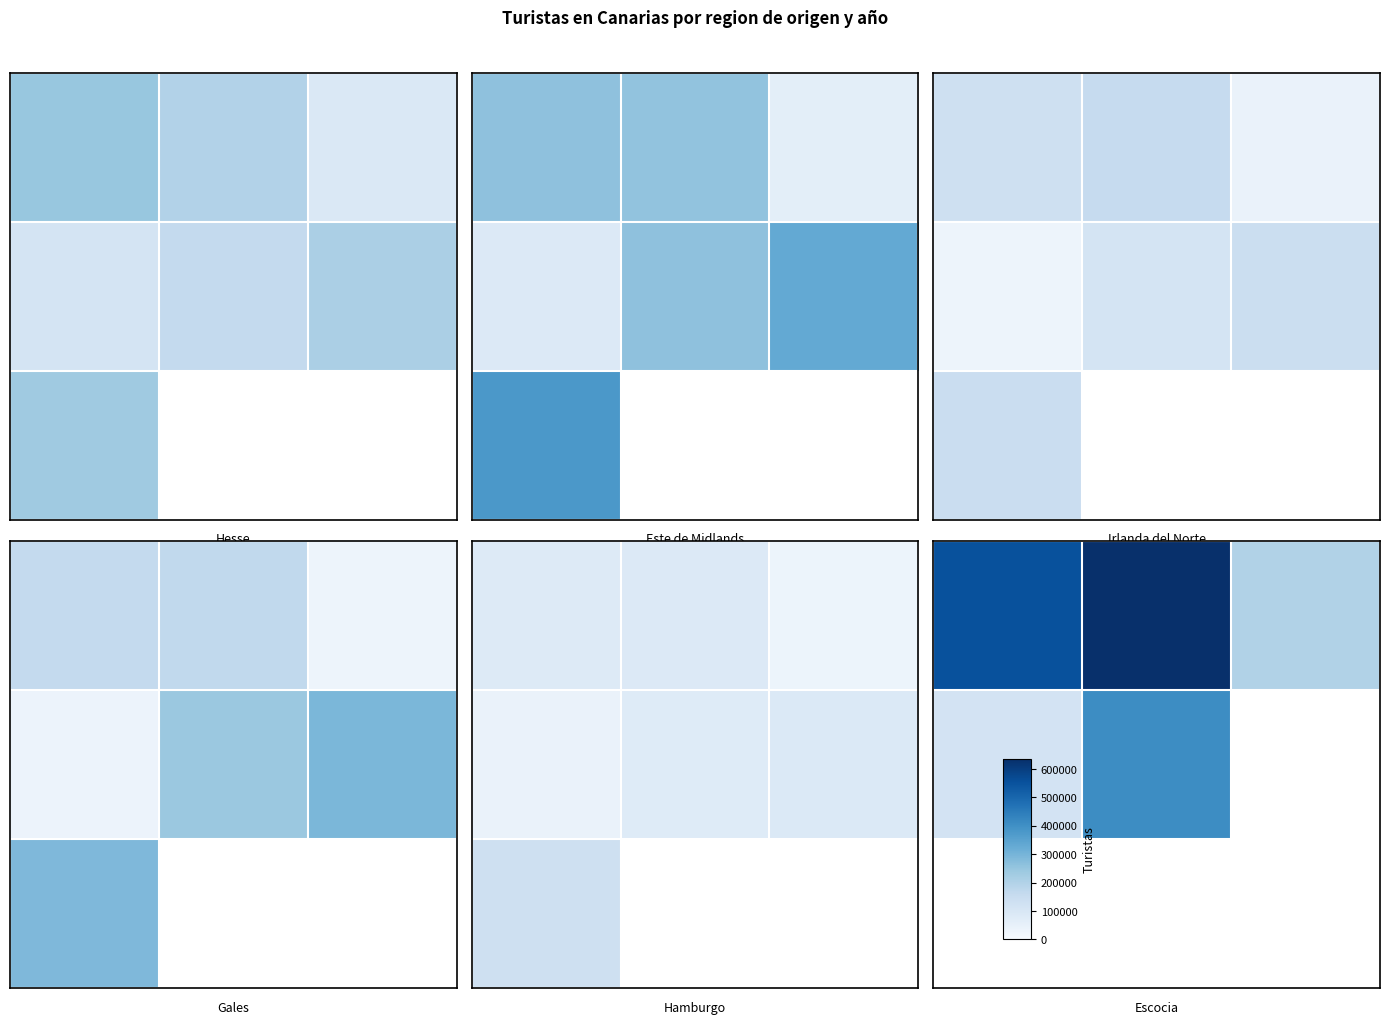

Count the number of categories in the chart.

3